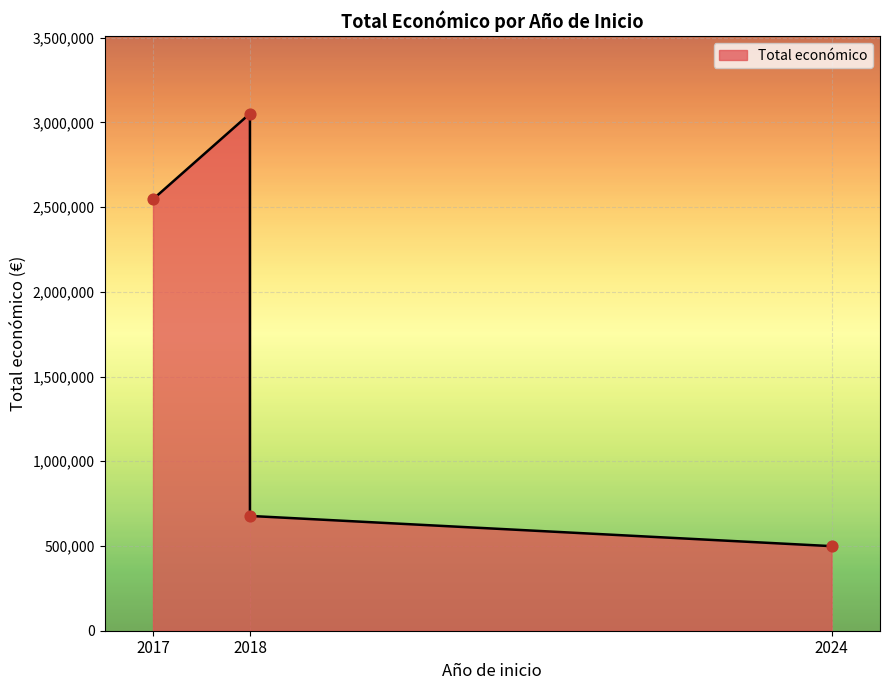

Between 2018 and 2017, which is larger?

2018